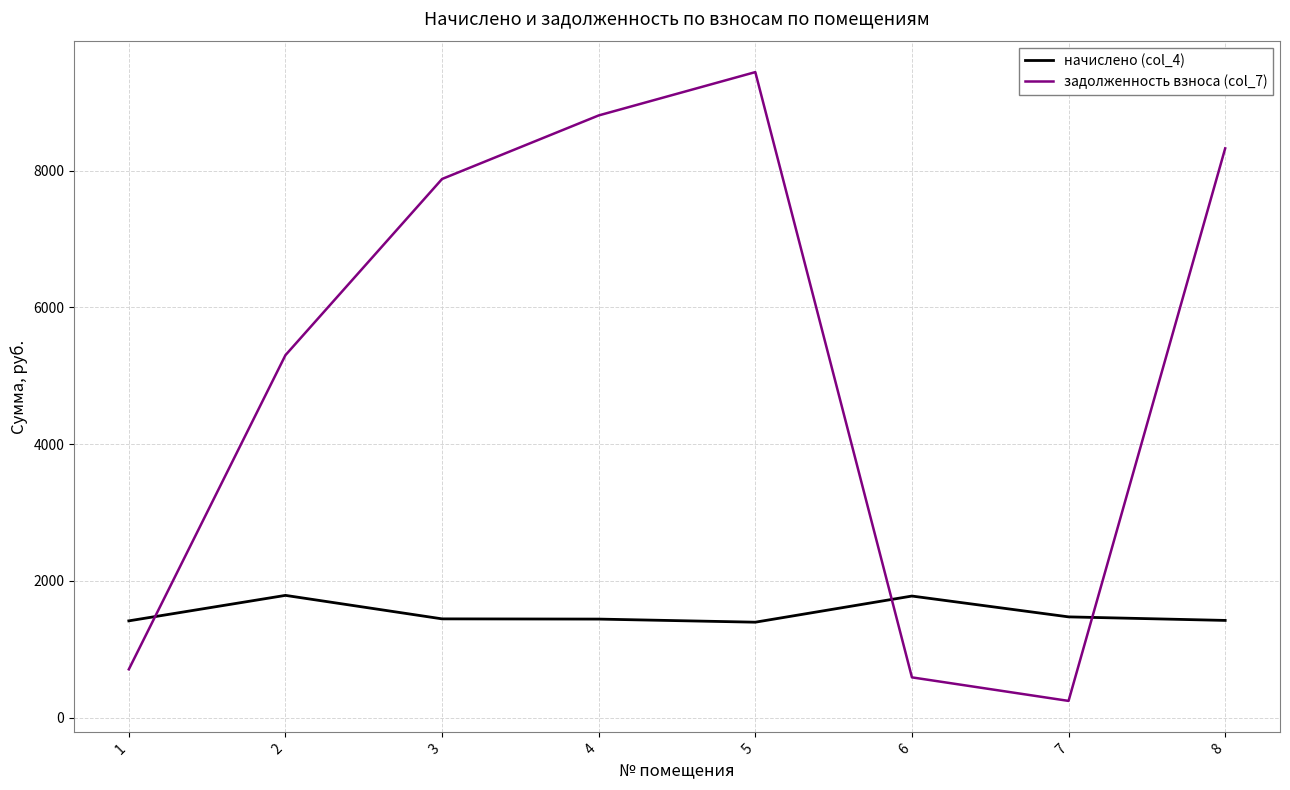

At 1, list the series in order from largest to smallest.

начислено (col_4), задолженность взноса (col_7)